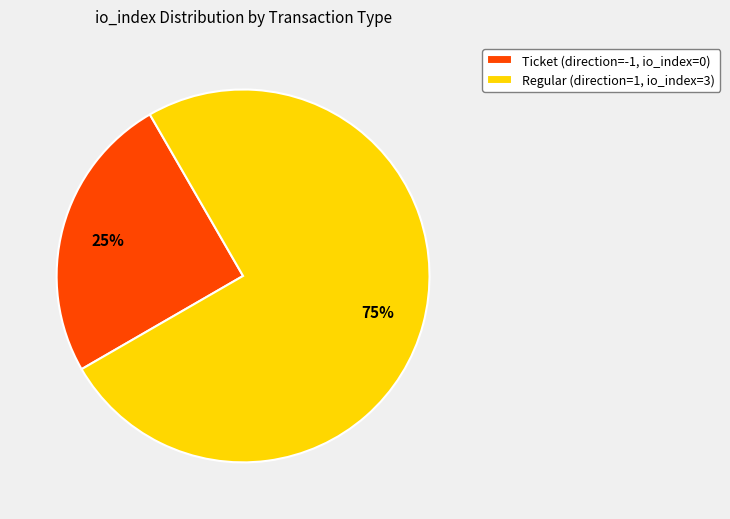

How many slices are in this pie chart?

2